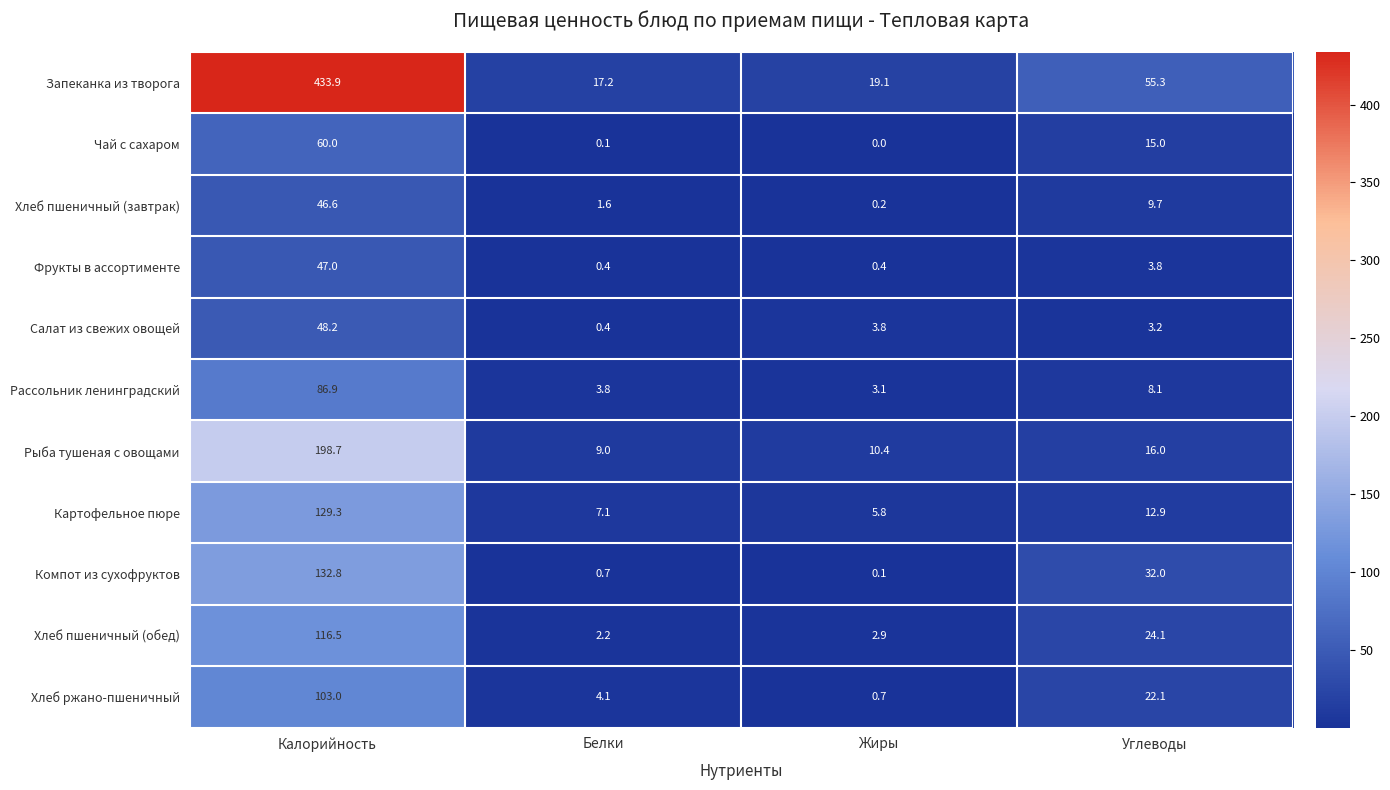

Between Белки and Углеводы, which series saw the biggest shift?

Запеканка из творога